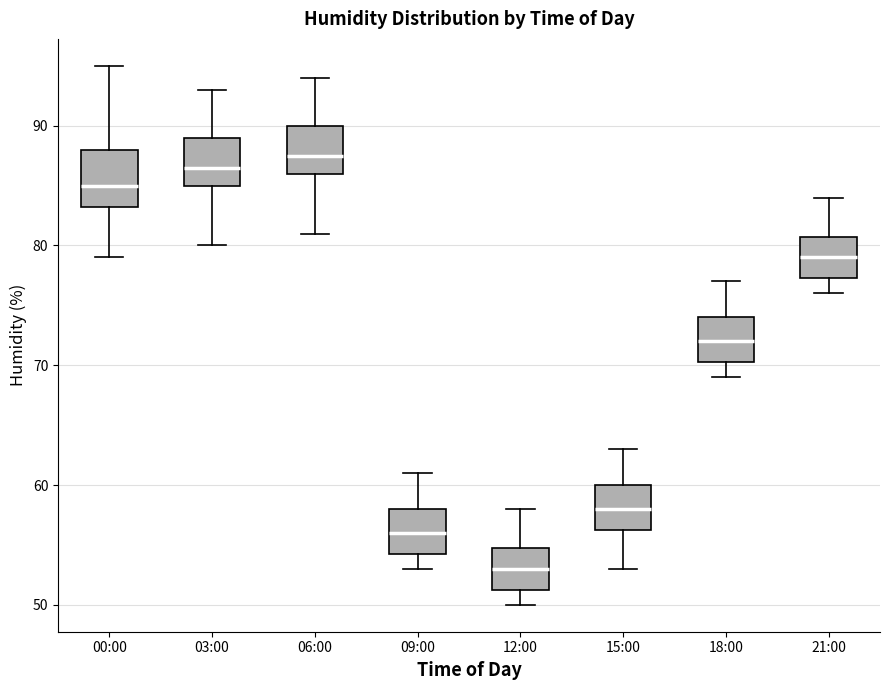

Which box has the highest median line?

06:00